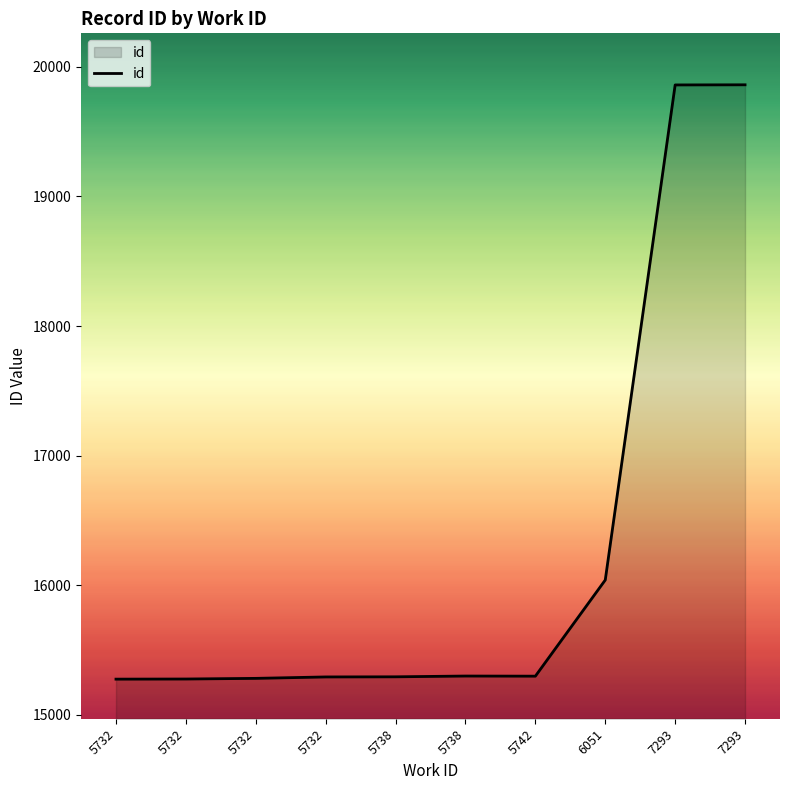

Where is the data nearest to the value 17568?

6051